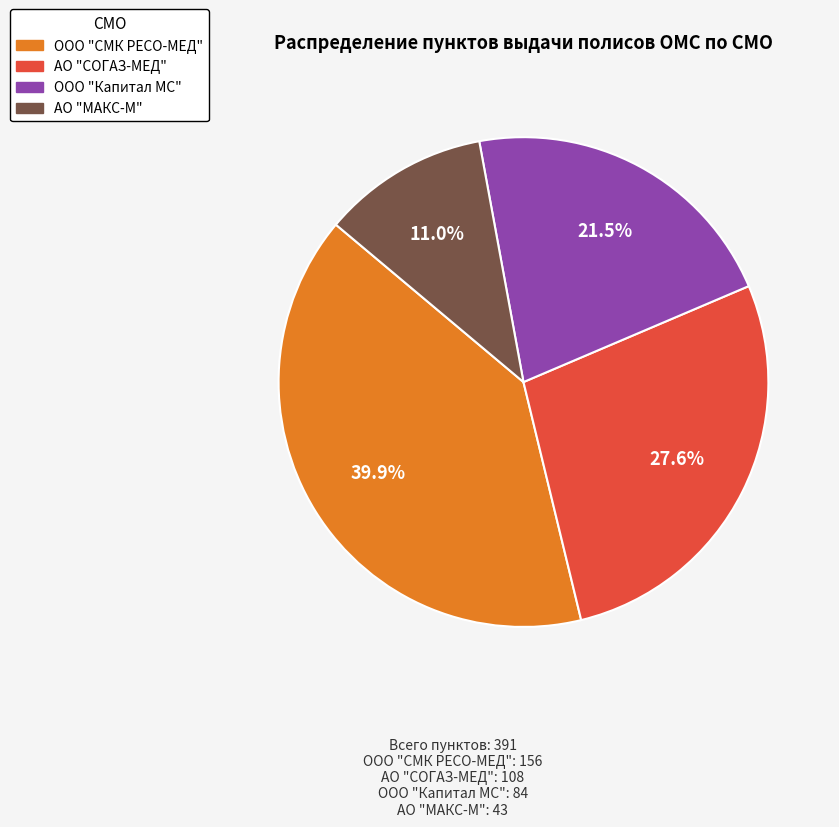

Does any single category account for the majority?

No